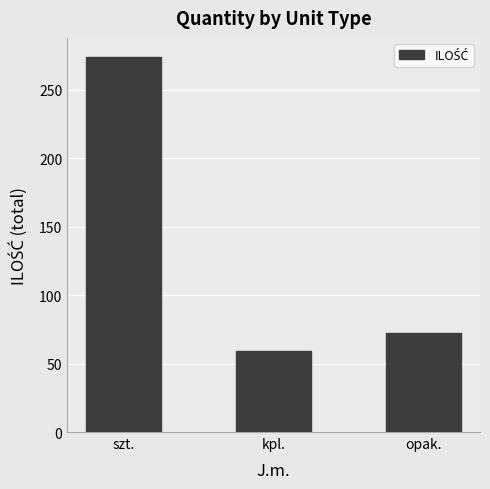

List the labels in order of value, largest first.

szt., opak., kpl.